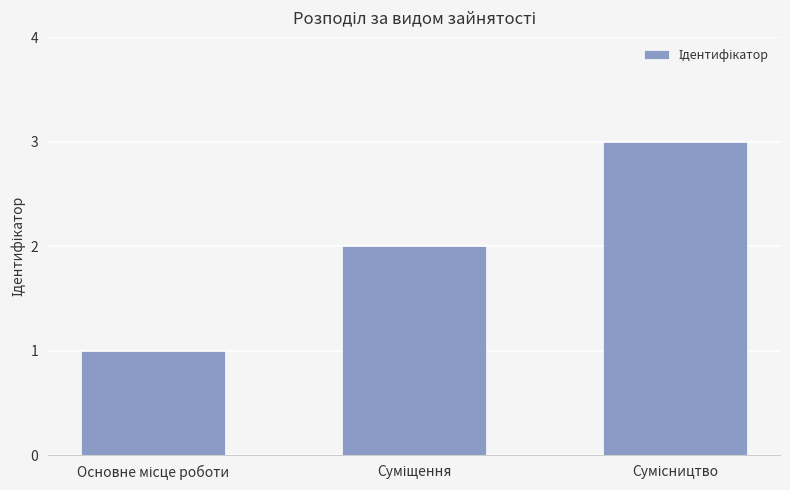

What is the sum of all values?

6